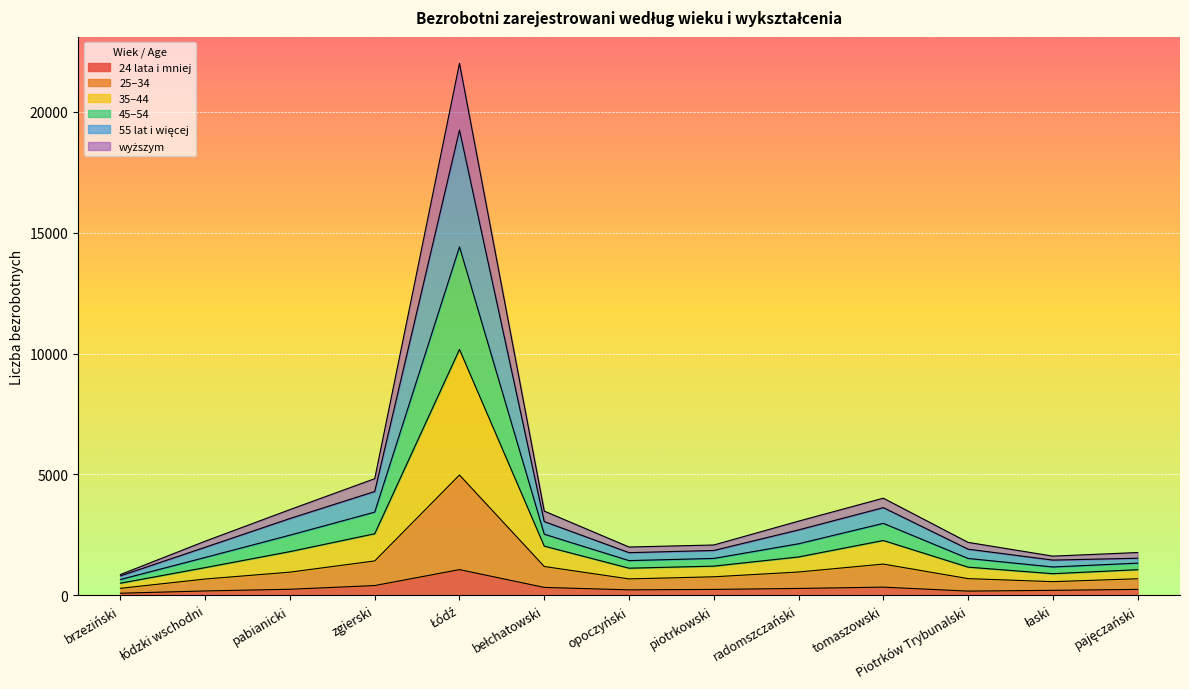

What is the smallest value displayed?

82